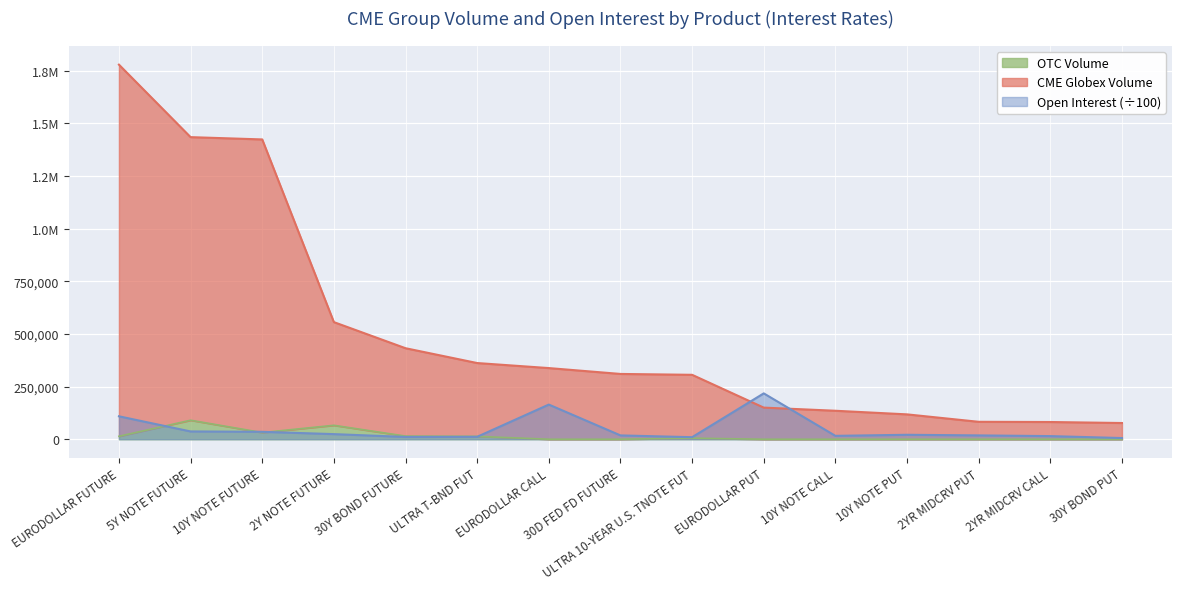

What is the total value across all series at 10Y NOTE FUTURE?

1489833.3